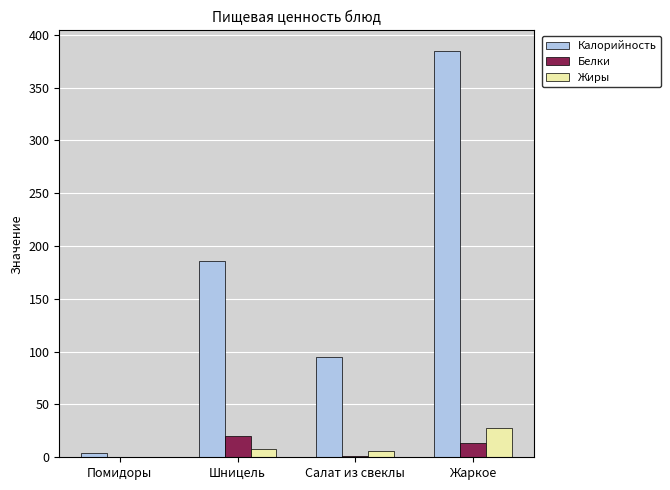

At which category does the chart reach its peak across all series?

Жаркое